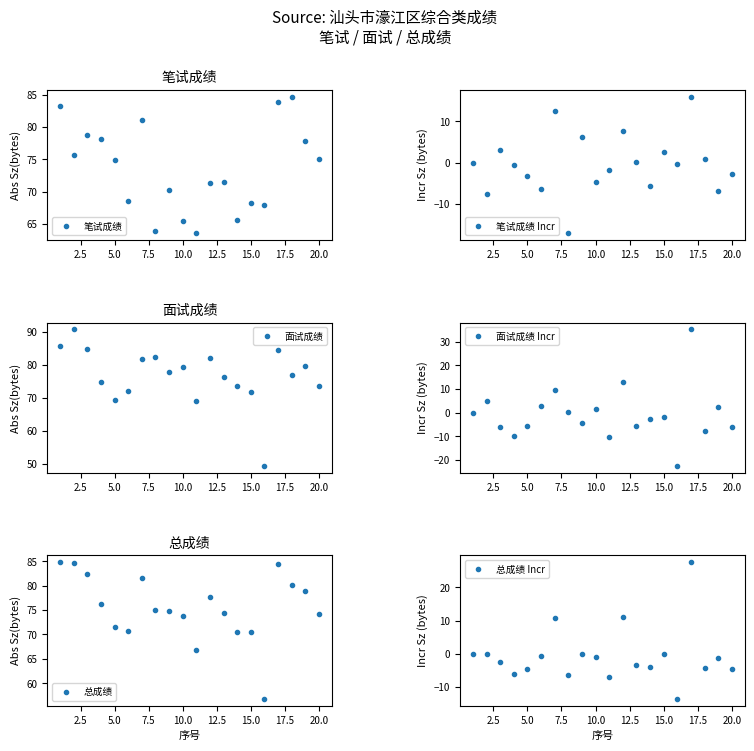

Is it true that 笔试成绩 equals 105.0 at 20.0?

False